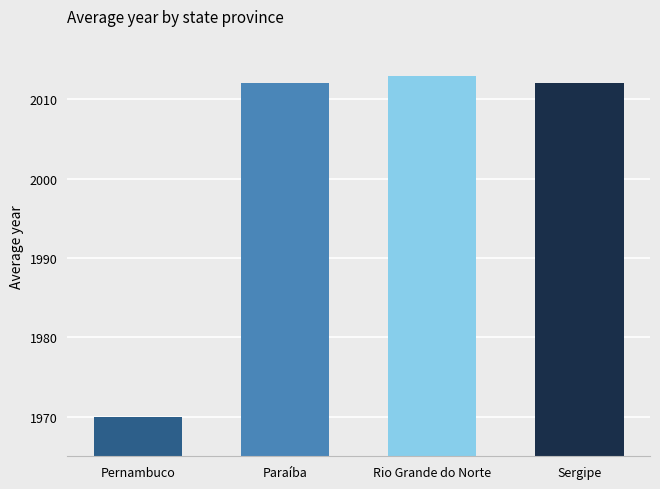

What is the sum of the values at Paraíba and Pernambuco?

3982